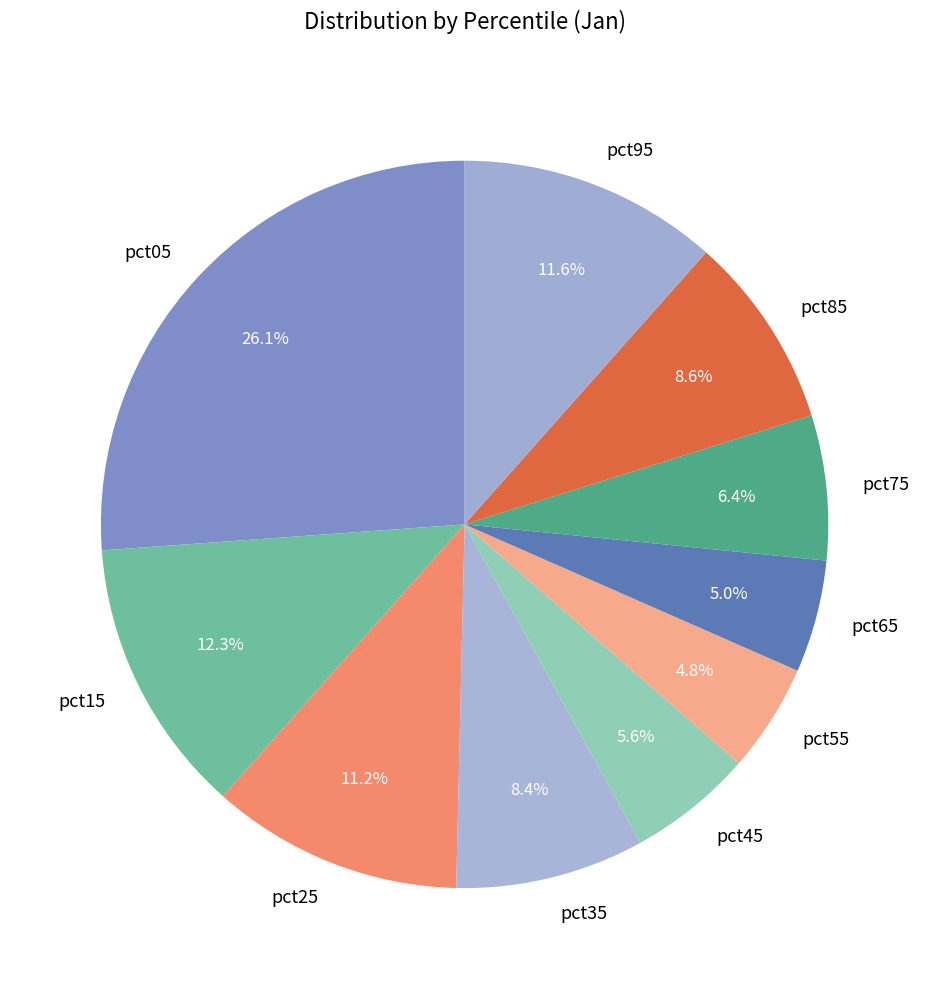

To the nearest percent, what portion does pct85 represent?

9%